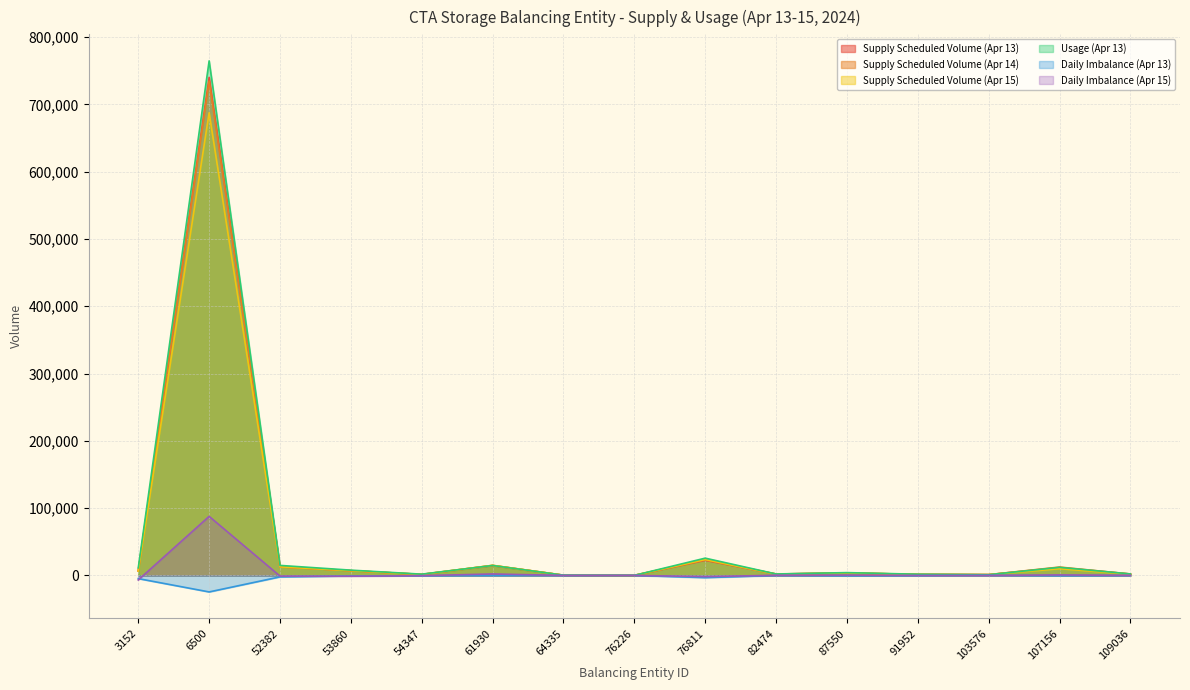

True or false: Daily Imbalance (Apr 15) and Supply Scheduled Volume (Apr 15) intersect in this chart.

False